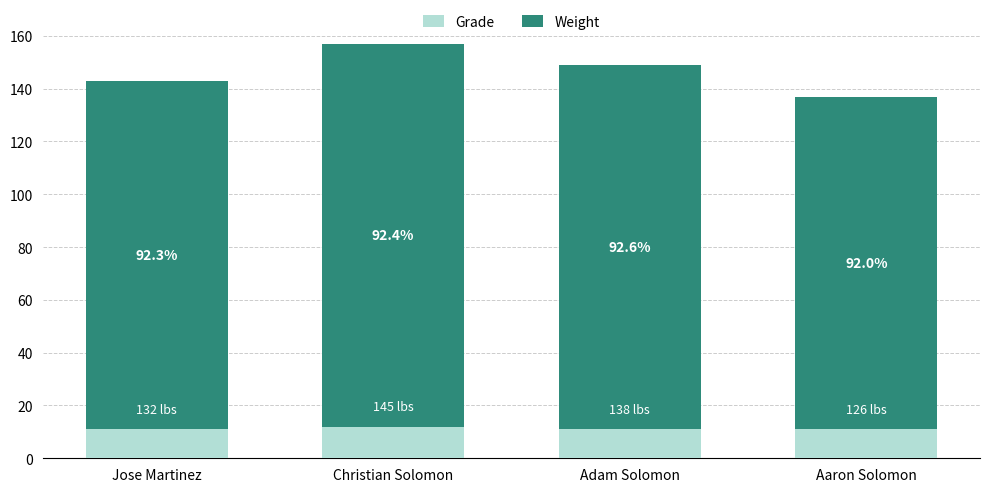

What is the sum of all Grade values?

45